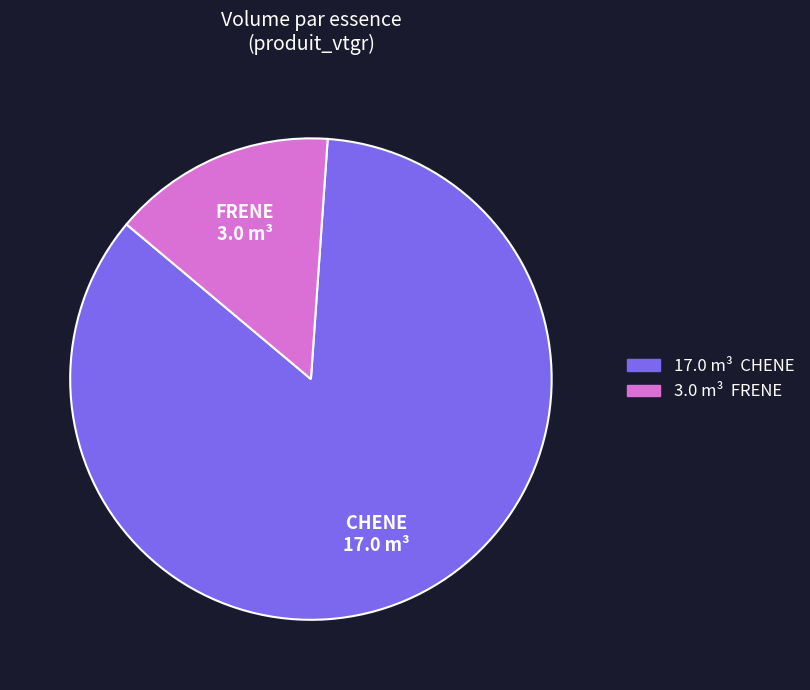

Do CHENE and FRENE together represent more than half of the pie?

Yes